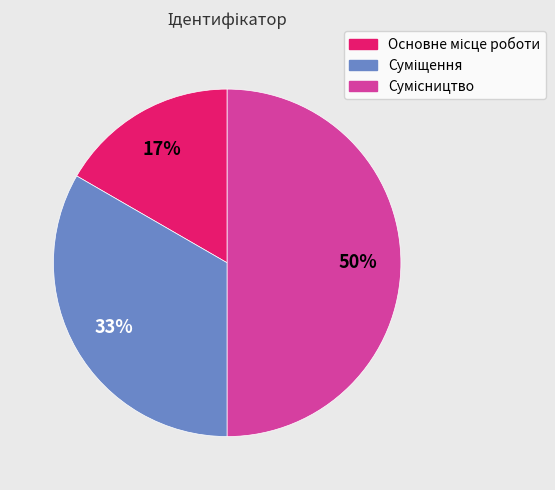

To the nearest percent, what is the difference between the largest and smallest slice percentages?

33%